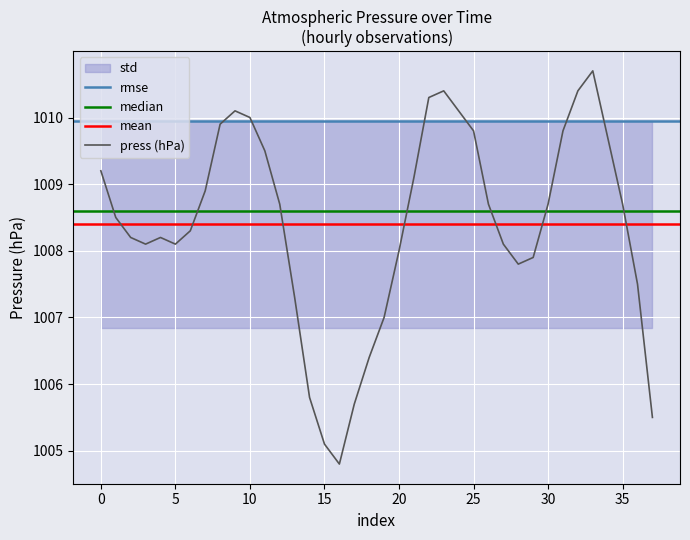

The value of press (hPa) at 25 is 1009.8. True or false?

True